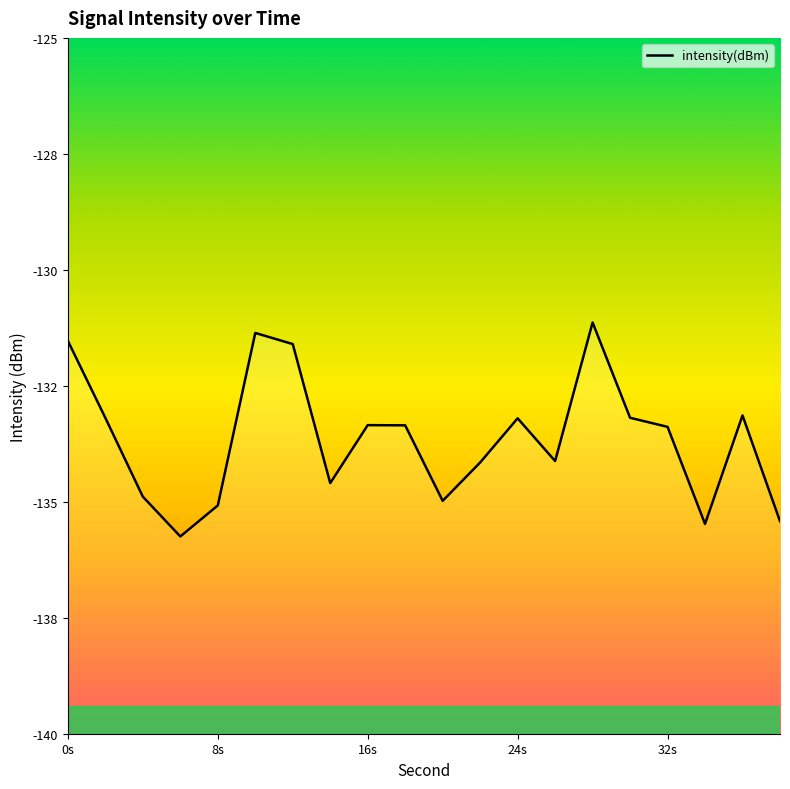

How many distinct data groups are displayed?

1